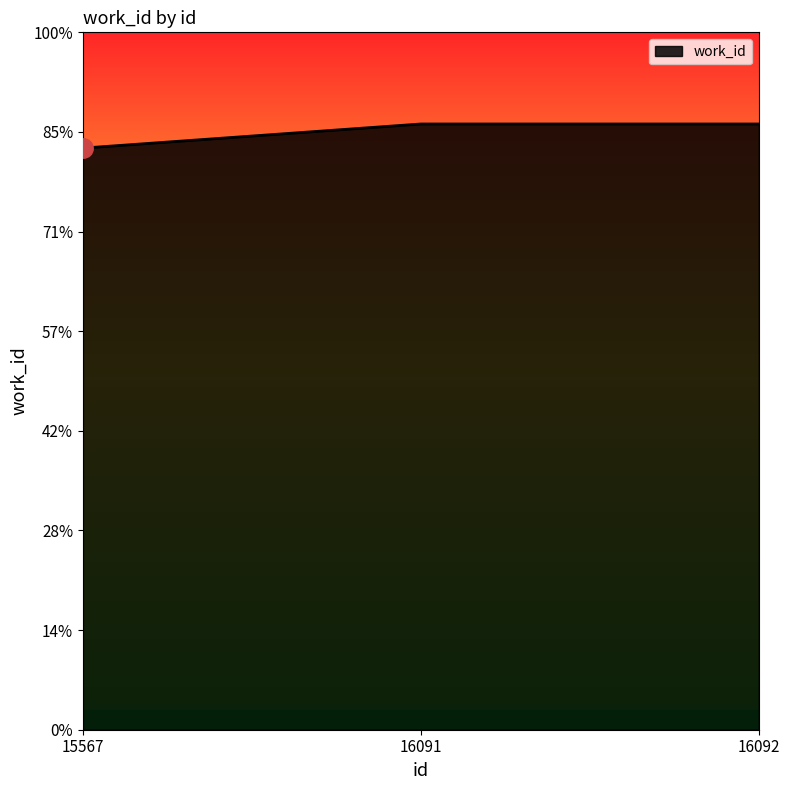

Which category has the highest value across all series?

16091